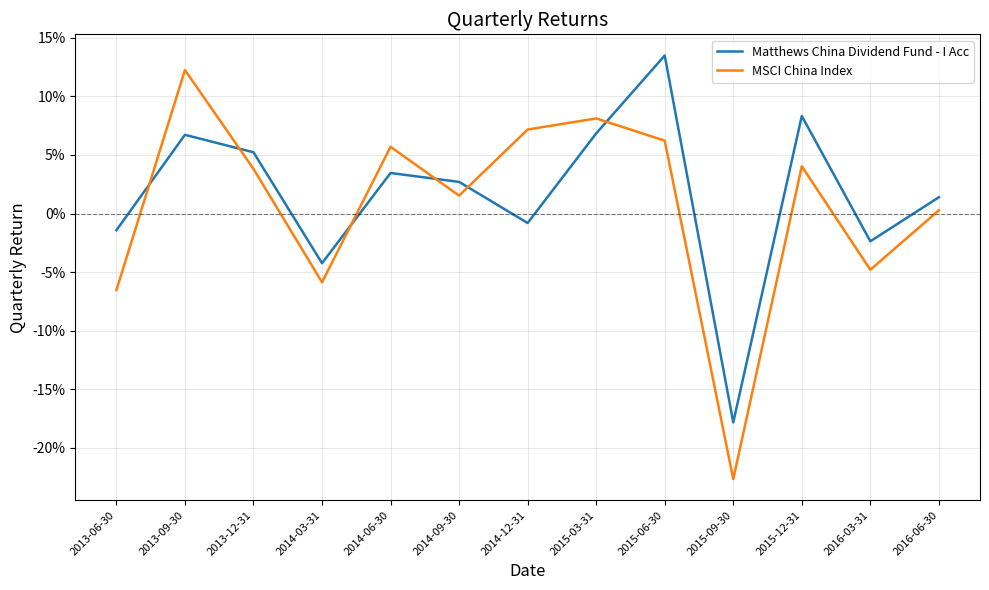

What are all the series names shown in the legend?

Matthews China Dividend Fund - I Acc, MSCI China Index